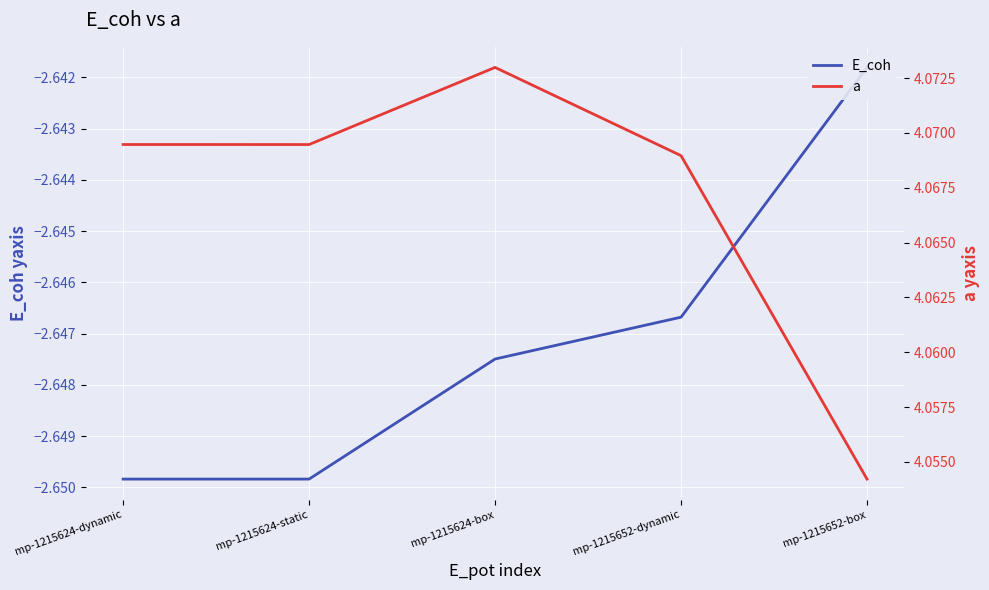

What position from the right is mp-1215624-box?

3